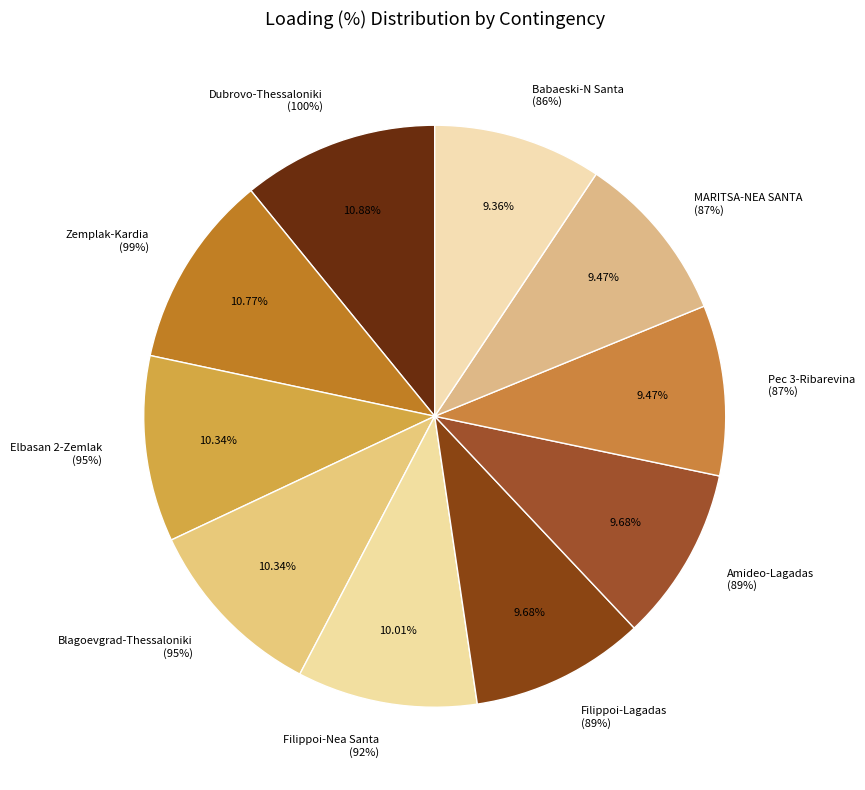

How much of the chart is everything except N-1 400 kV Zemplak-Kardia?

89.2%